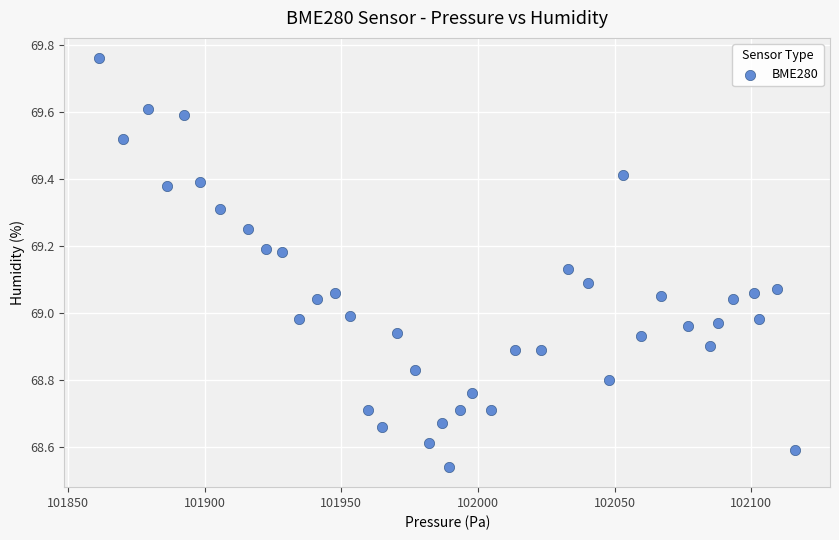

What is the range of Y values (max minus min)?

1.2